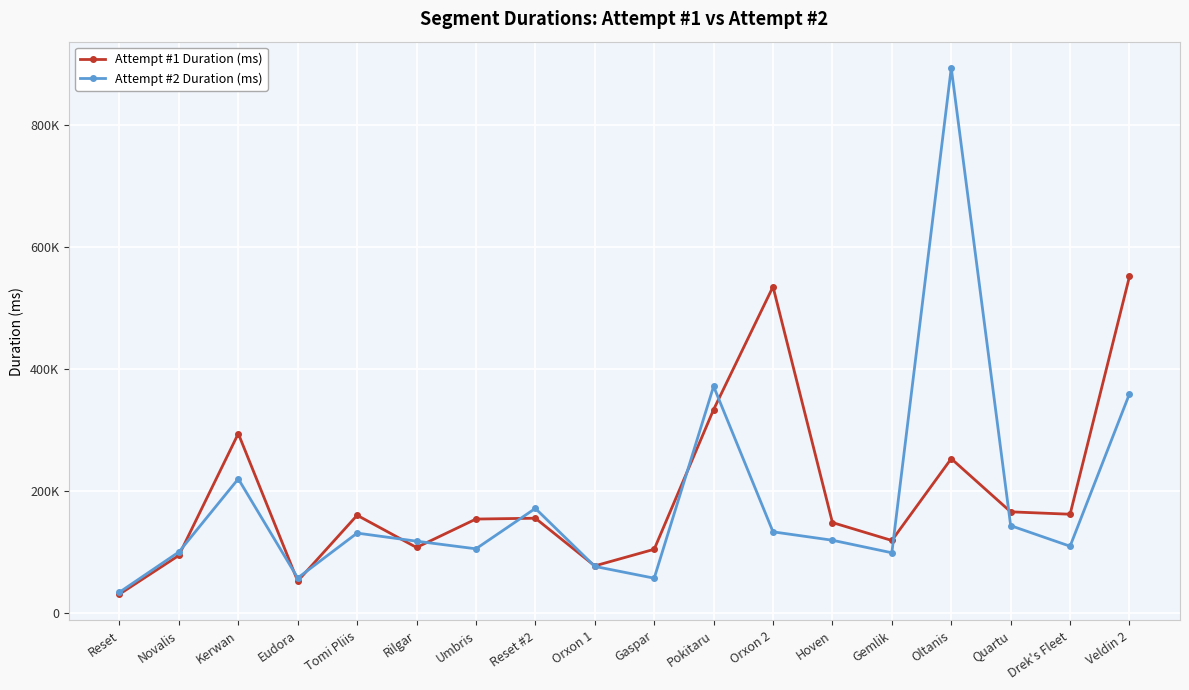

How many interior local peaks does the Attempt #2 Duration (ms) series have?

5